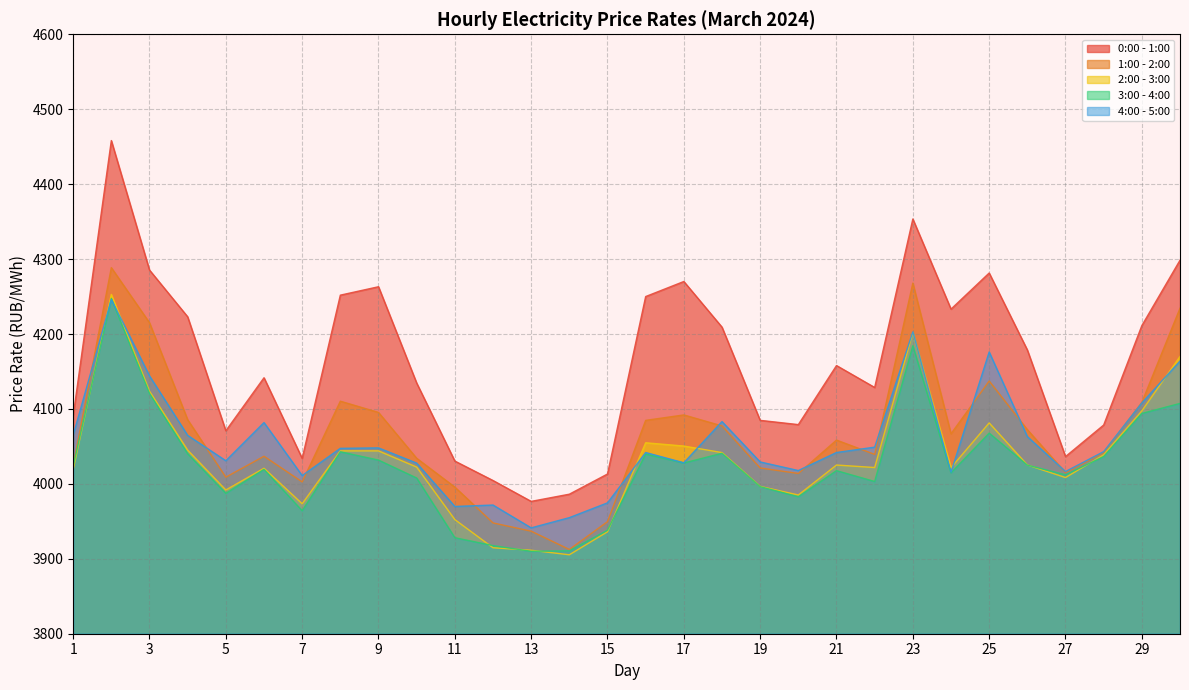

At which category does the chart reach its peak across all series?

2